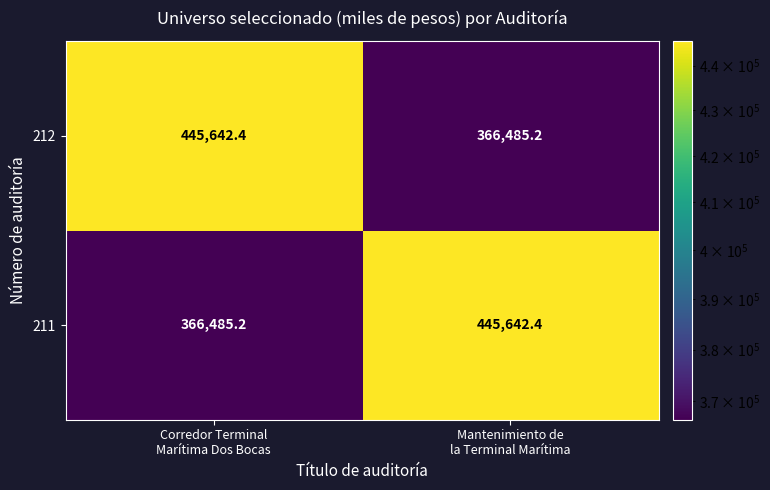

What is the lowest value of the 212 series?

366485.2